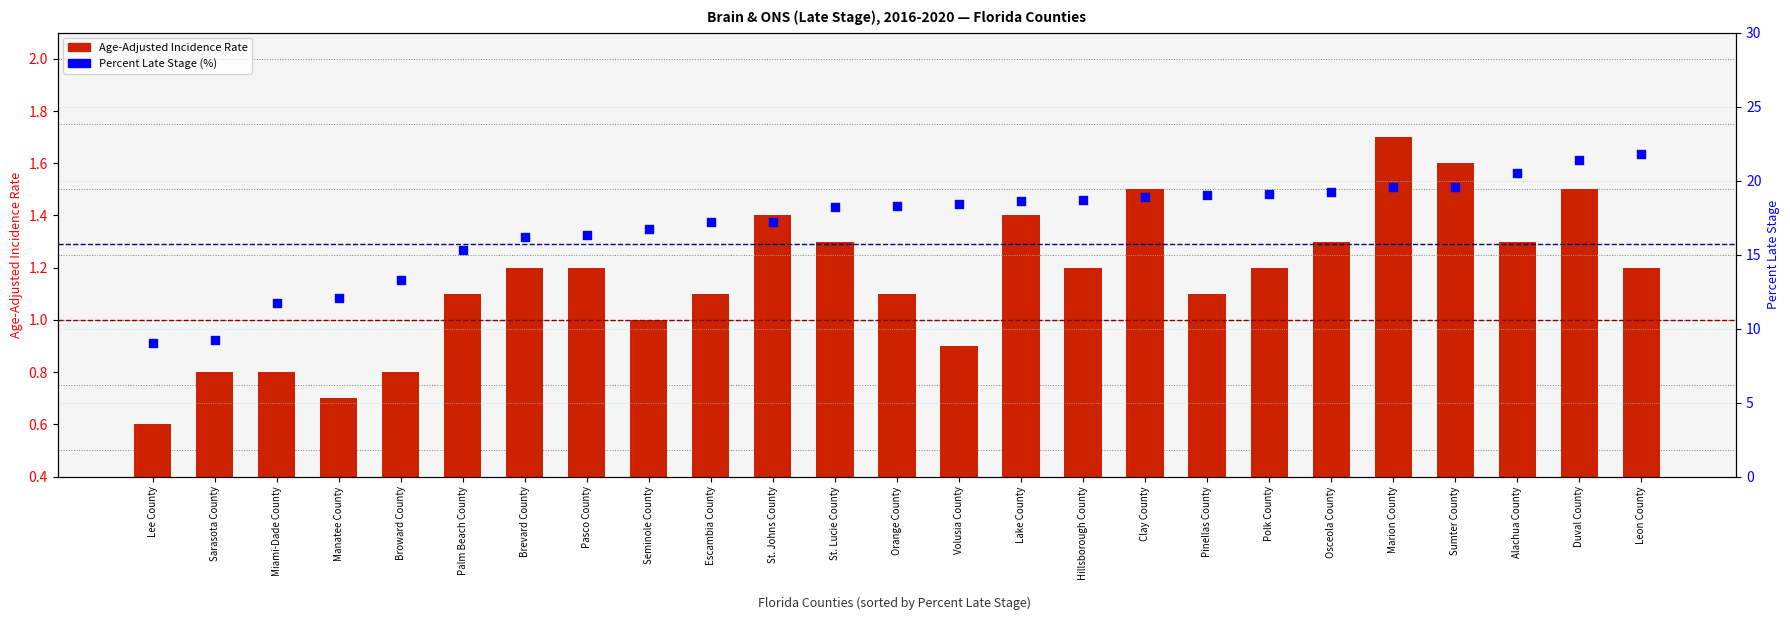

What are all the series names shown in the legend?

Age-Adjusted Incidence Rate, Percent Late Stage